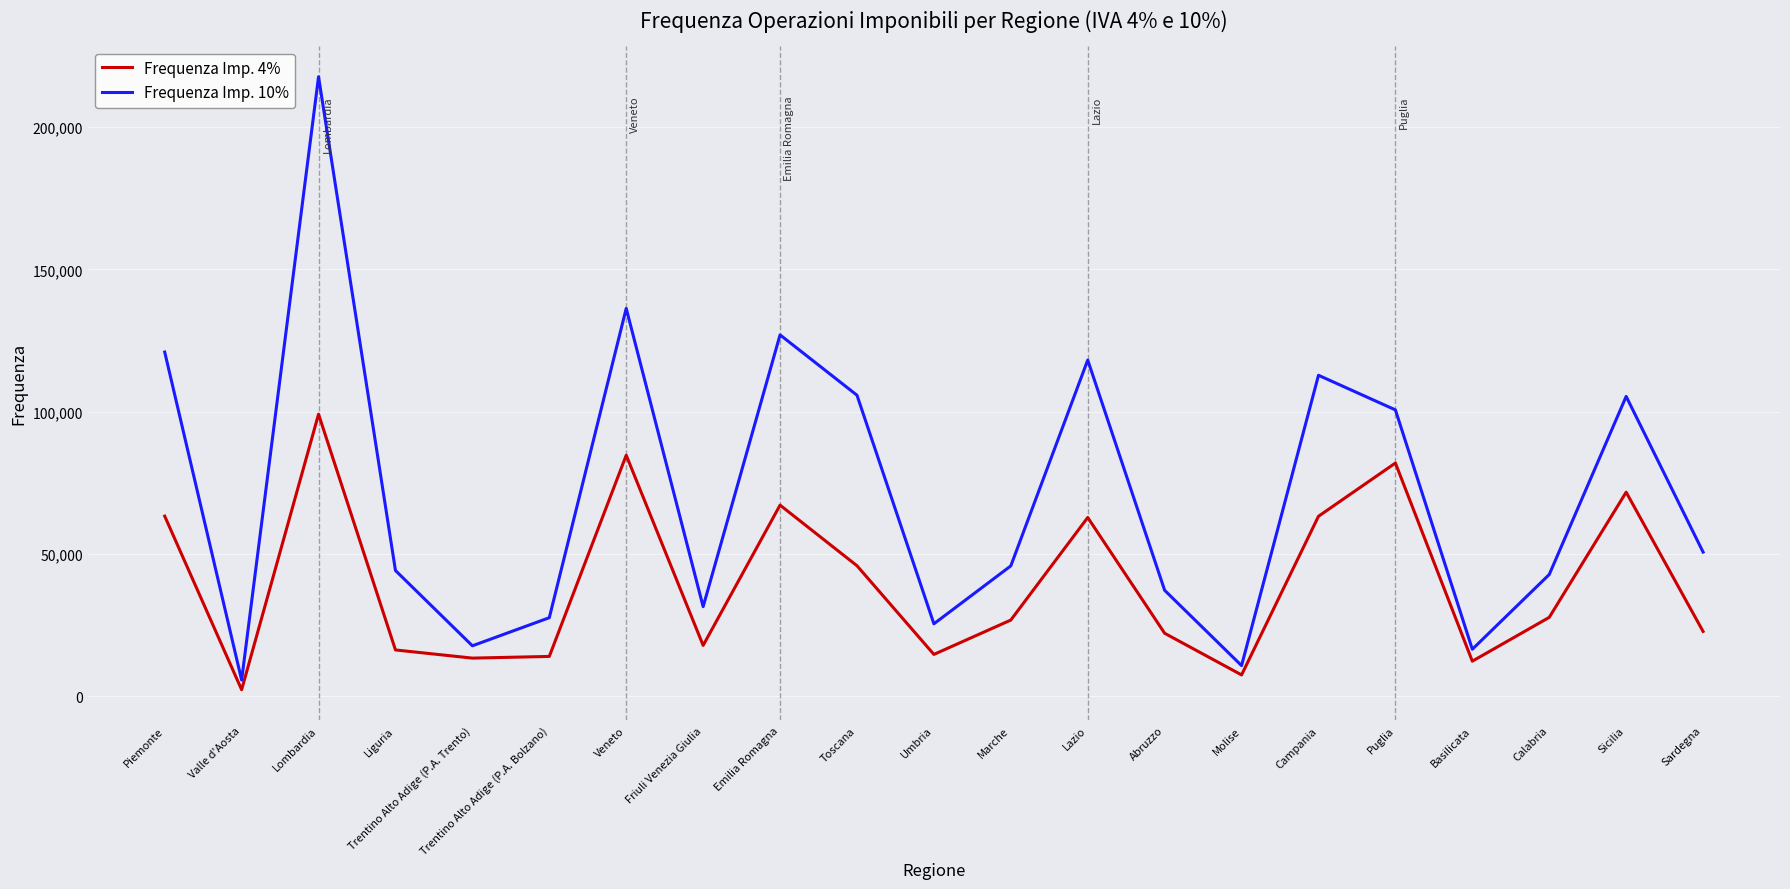

What is the sum of the Frequenza Imp. 4% values at Emilia Romagna and Liguria?

83405